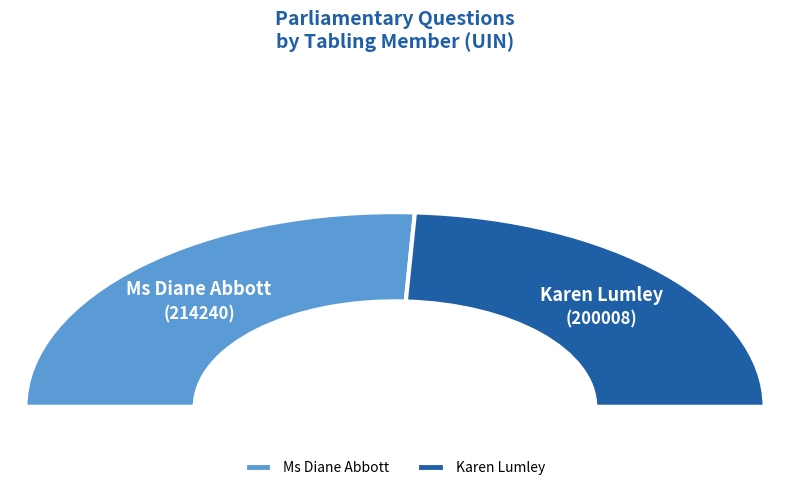

To the nearest percent, what is the difference between the largest and smallest slice percentages?

3%